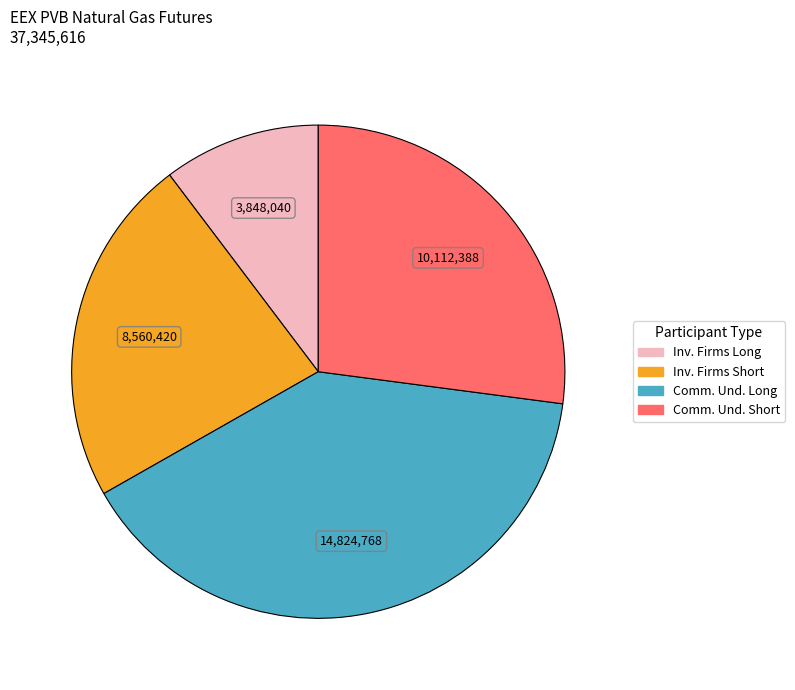

Is there any slice that represents more than half of the pie?

No